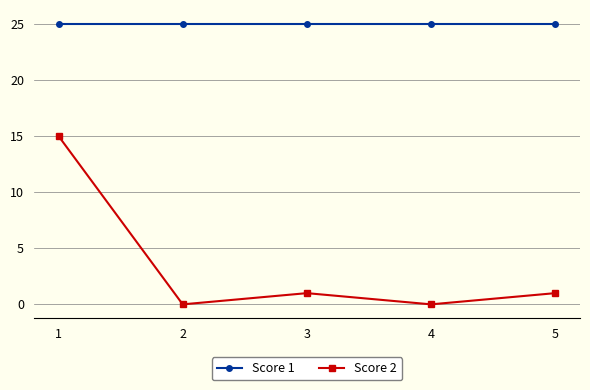

List the series in order of their peak value, lowest first.

Score 2, Score 1